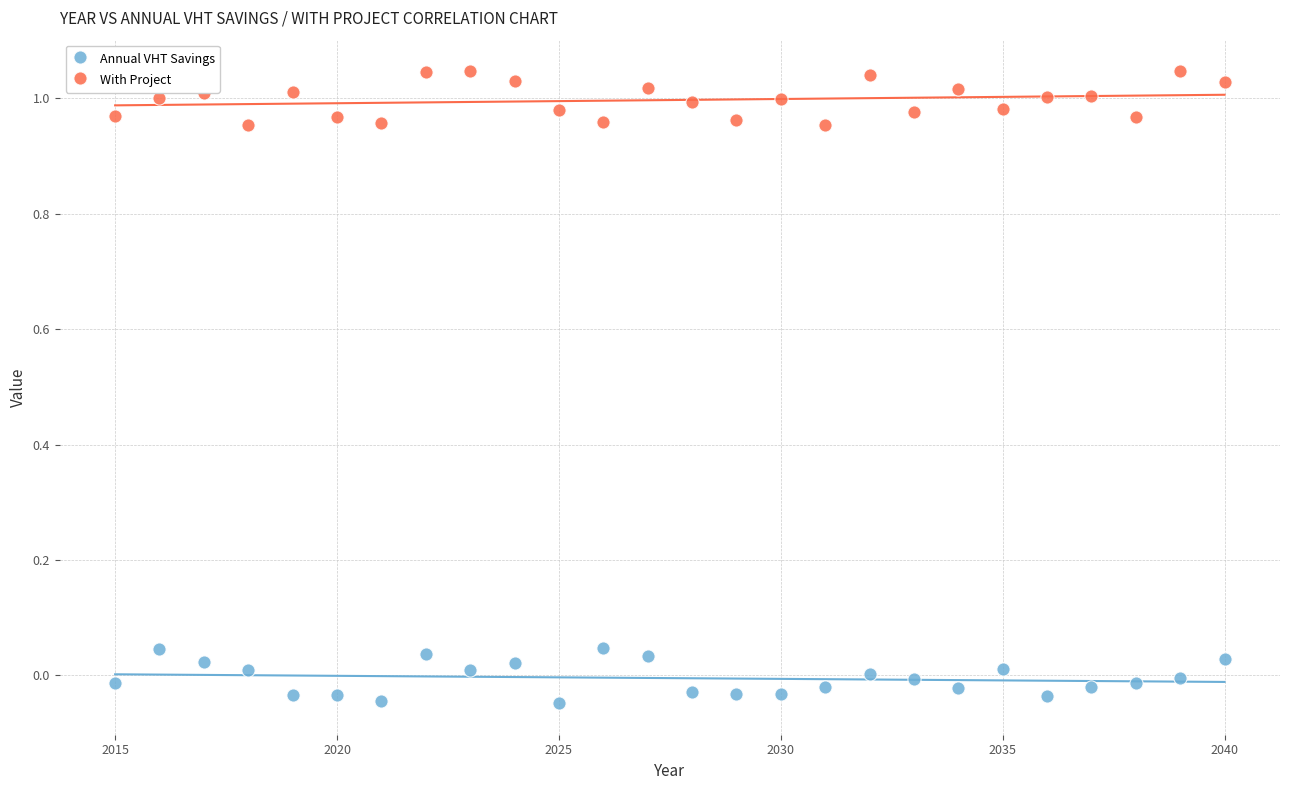

Which series contains the lowest Y value?

Annual VHT Savings